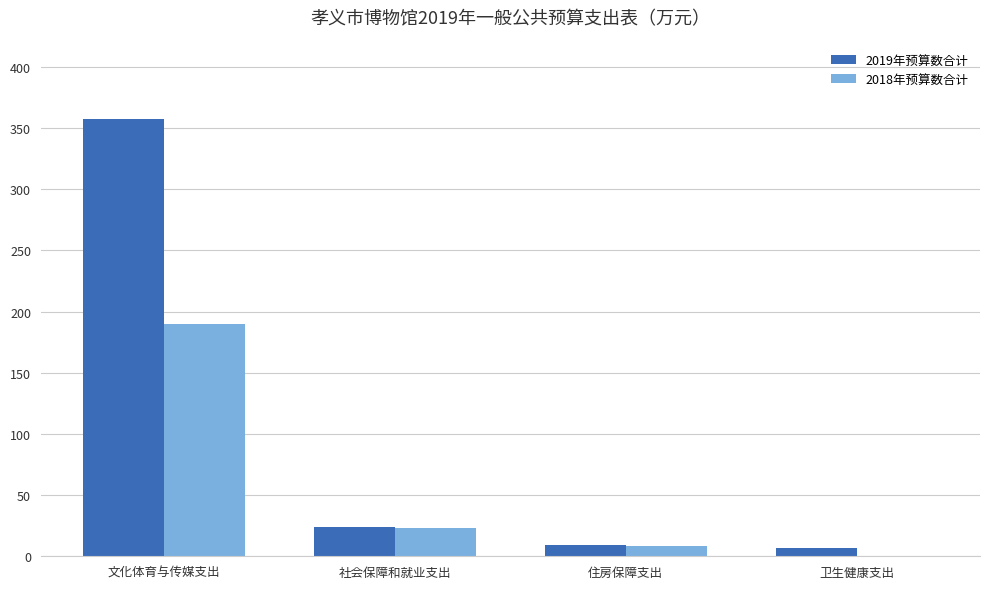

What are all the series names shown in the legend?

2019年预算数合计, 2018年预算数合计